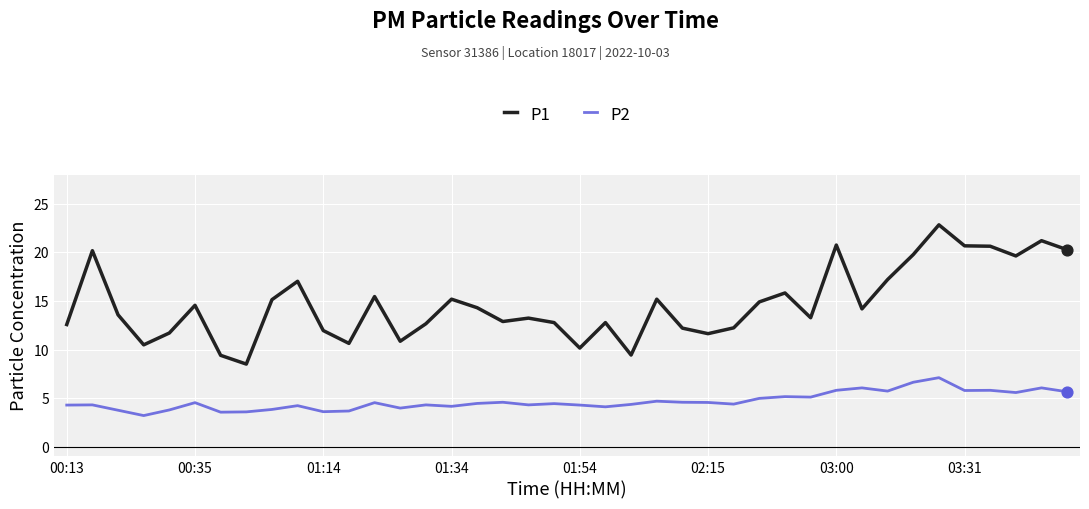

At how many categories does at least one series exceed 21?

2